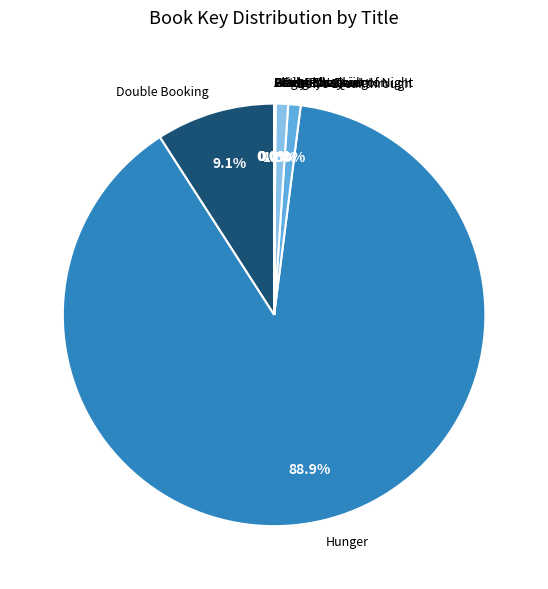

Is there any slice that represents more than half of the pie?

Yes